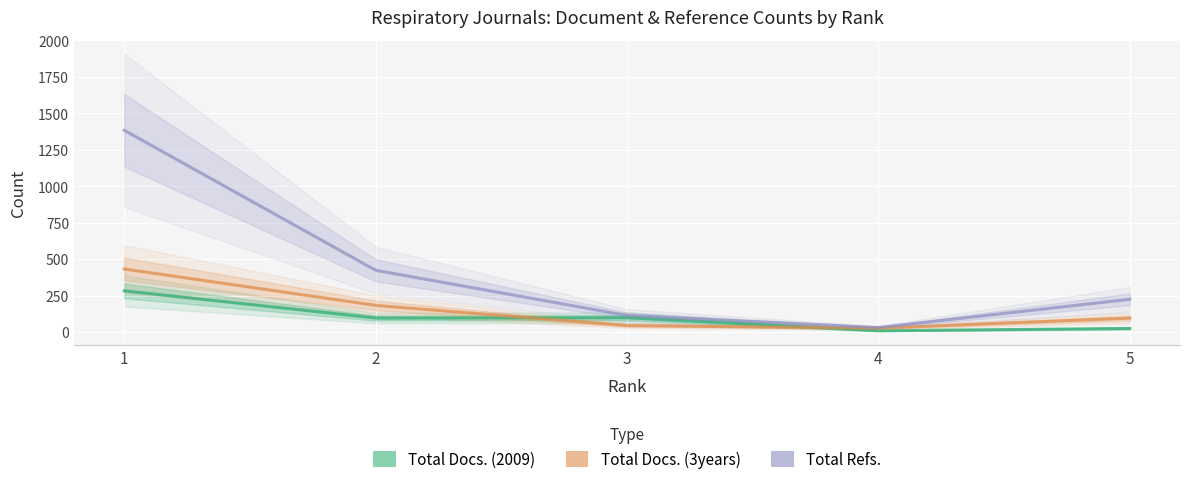

What are all the series names shown in the legend?

Total Docs. (2009), Total Docs. (3years), Total Refs.